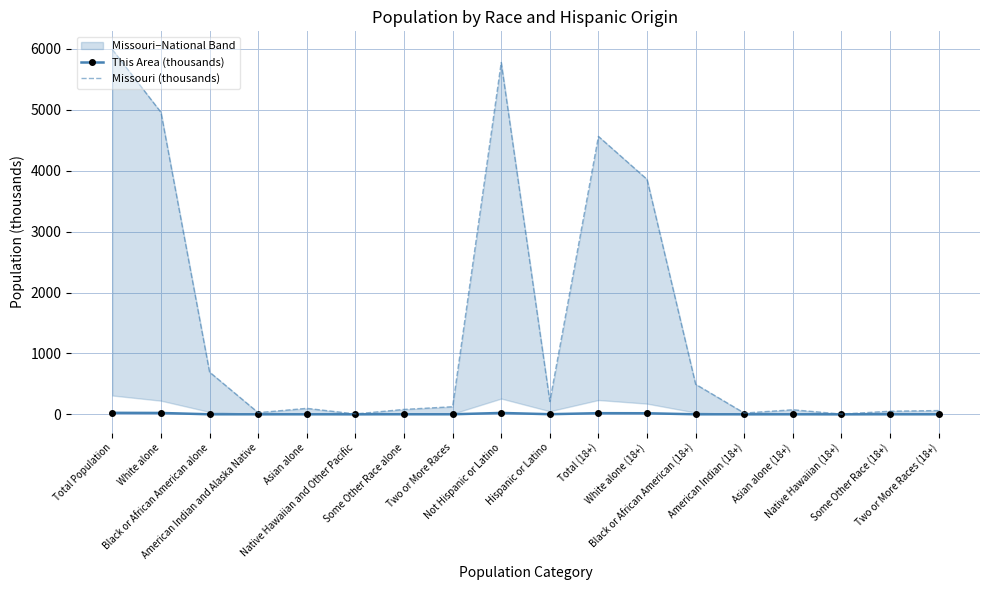

What is the greatest value displayed?

5988.9